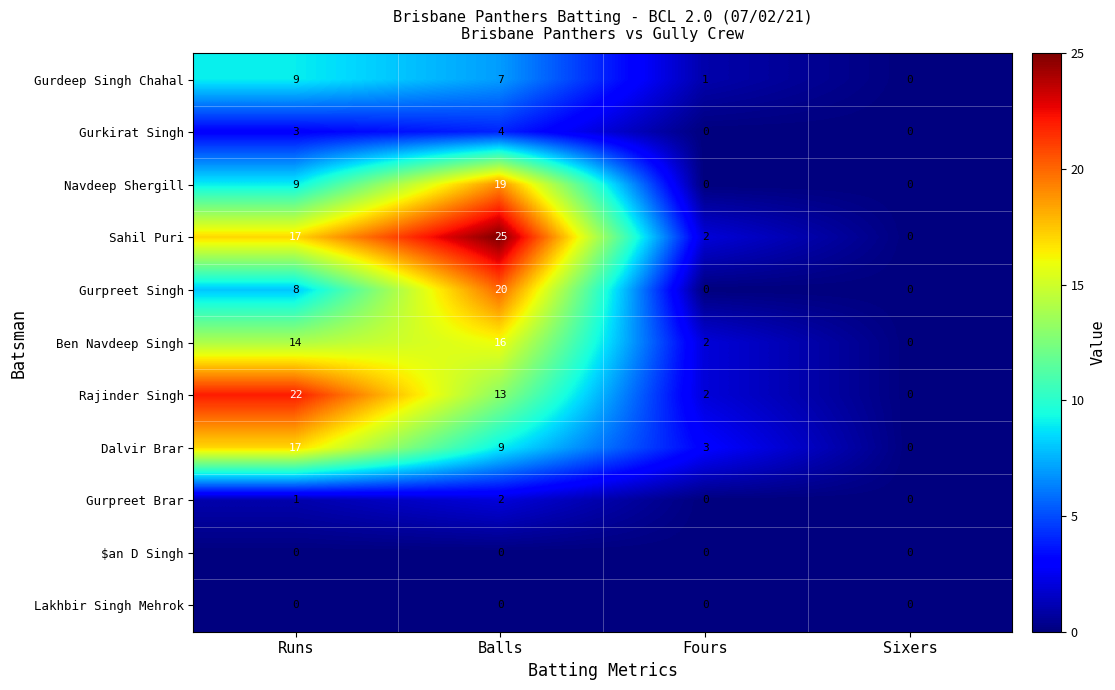

Which category has the lowest value in the Rajinder Singh series?

Sixers